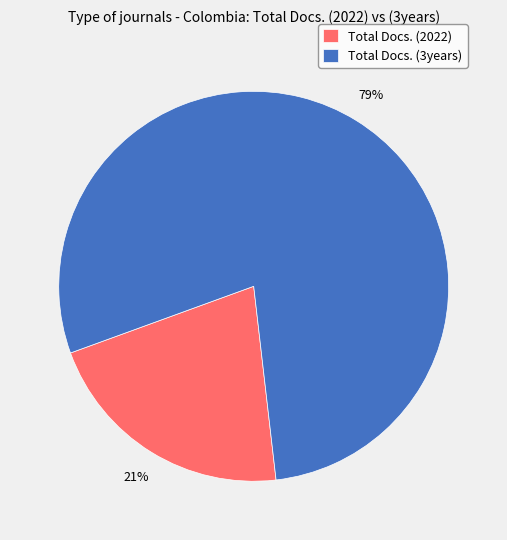

How many segments does this pie chart have?

2